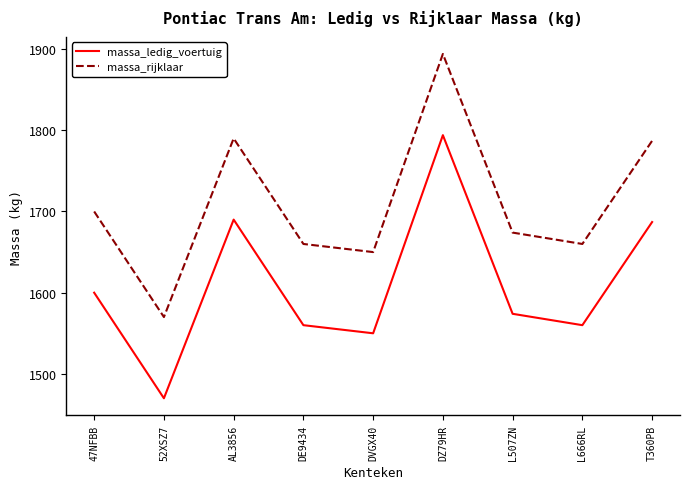

Where is the first local minimum for massa_rijklaar?

52XSZ7